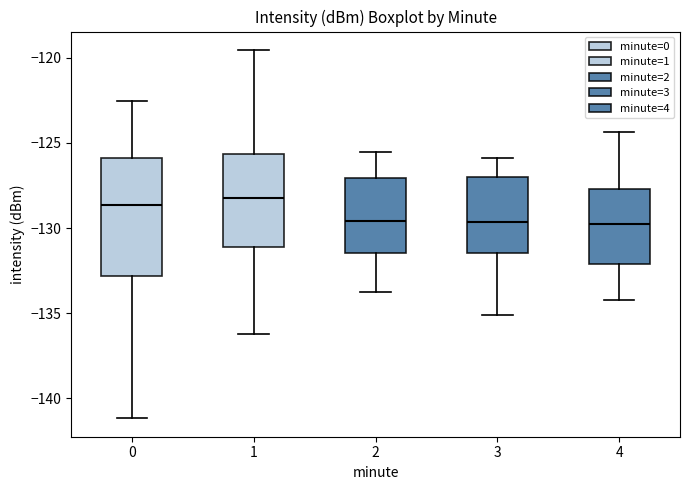

Reading left to right, read every box against the y-axis: the position of its median line, the range the box covers, and the ends of its whiskers. The values are not printed on the chart, so give them approximately, as read against the axis.

0: median -128.5, box -133.0 to -126.0, whiskers -141.0 to -122.5
1: median -128.0, box -131.0 to -125.5, whiskers -136.0 to -119.5
2: median -129.5, box -131.5 to -127.0, whiskers -134.0 to -125.5
3: median -129.5, box -131.5 to -127.0, whiskers -135.0 to -126.0
4: median -130.0, box -132.0 to -127.5, whiskers -134.0 to -124.5